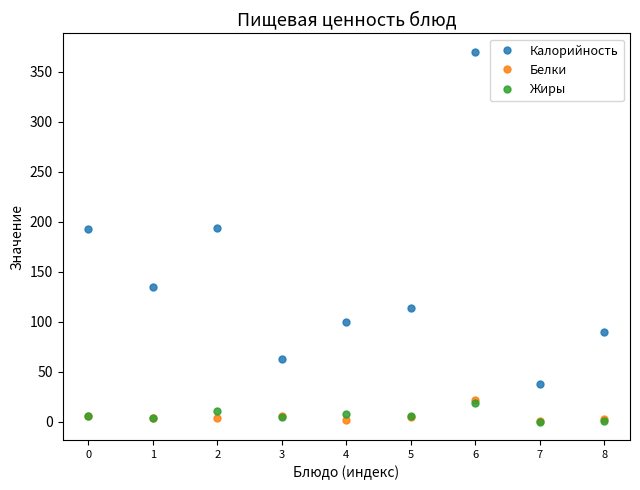

Is it true that Жиры equals 3.3 at 1?

True